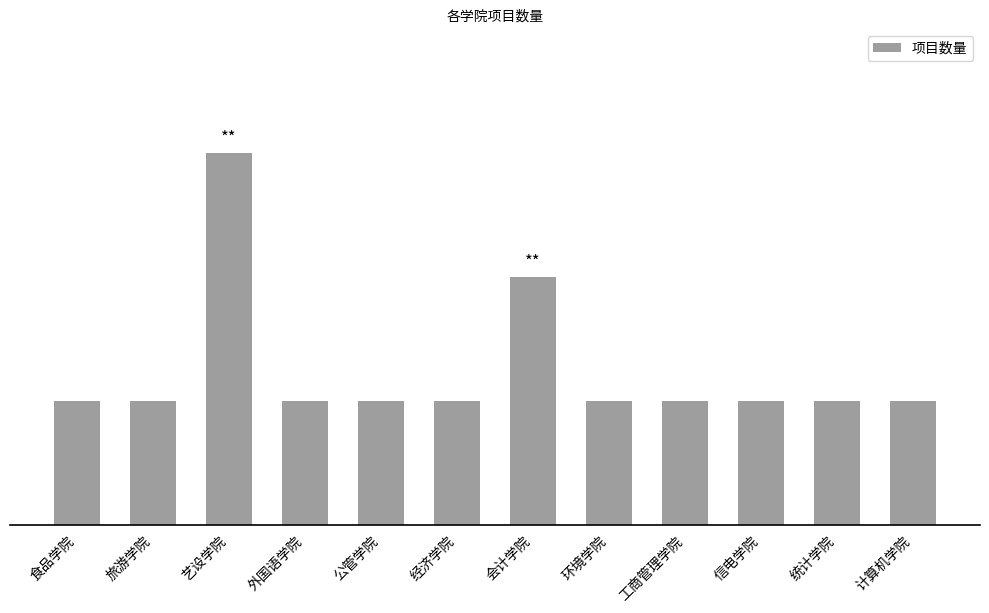

Is it true that the value at 环境学院 is 2?

False